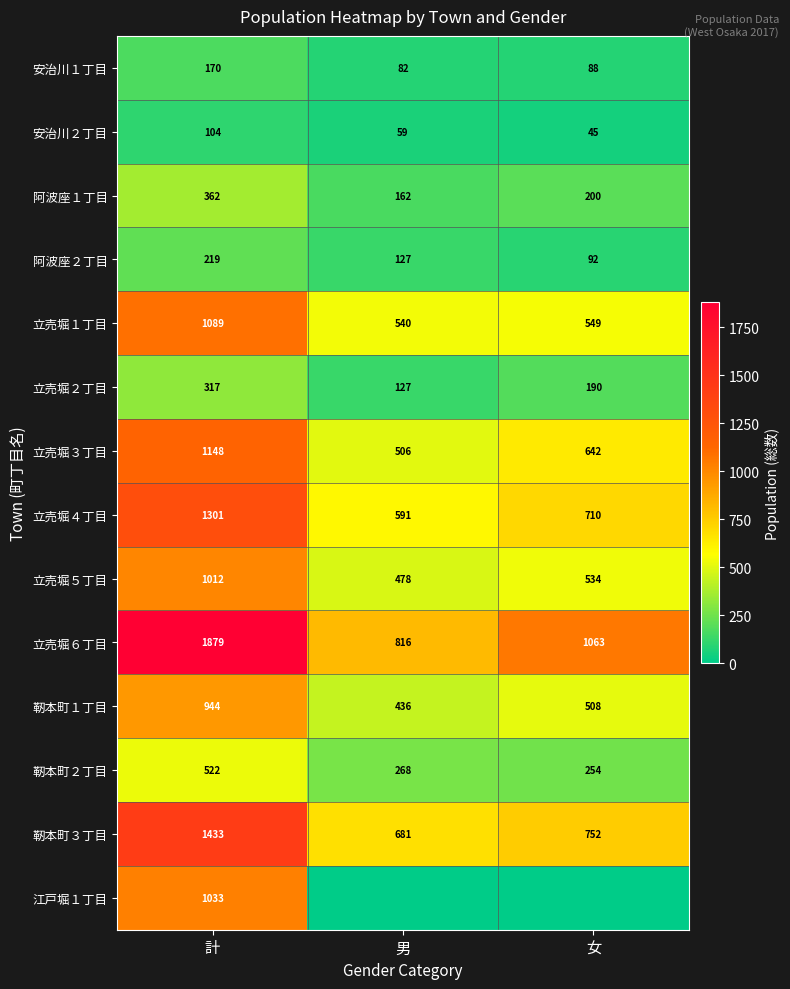

How many values in the 立売堀２丁目 series are below 190?

1